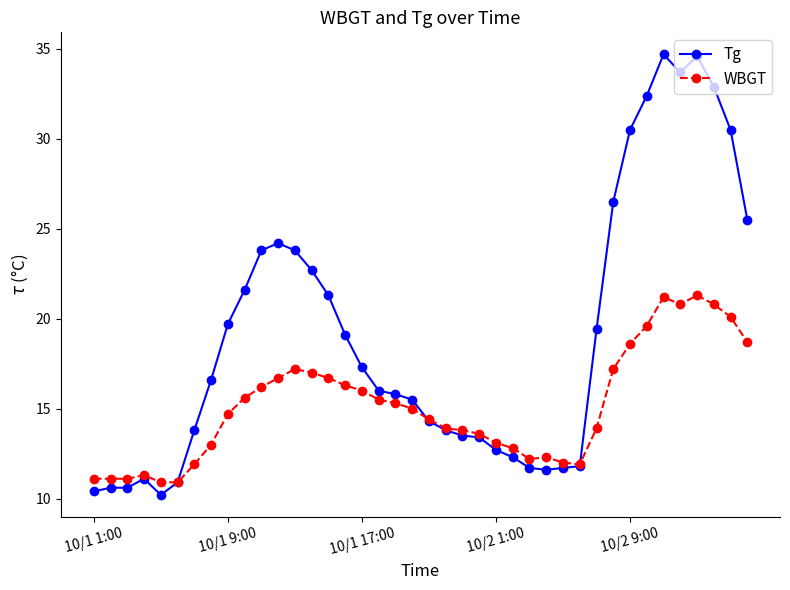

What is the lowest value of the Tg series?

10.2